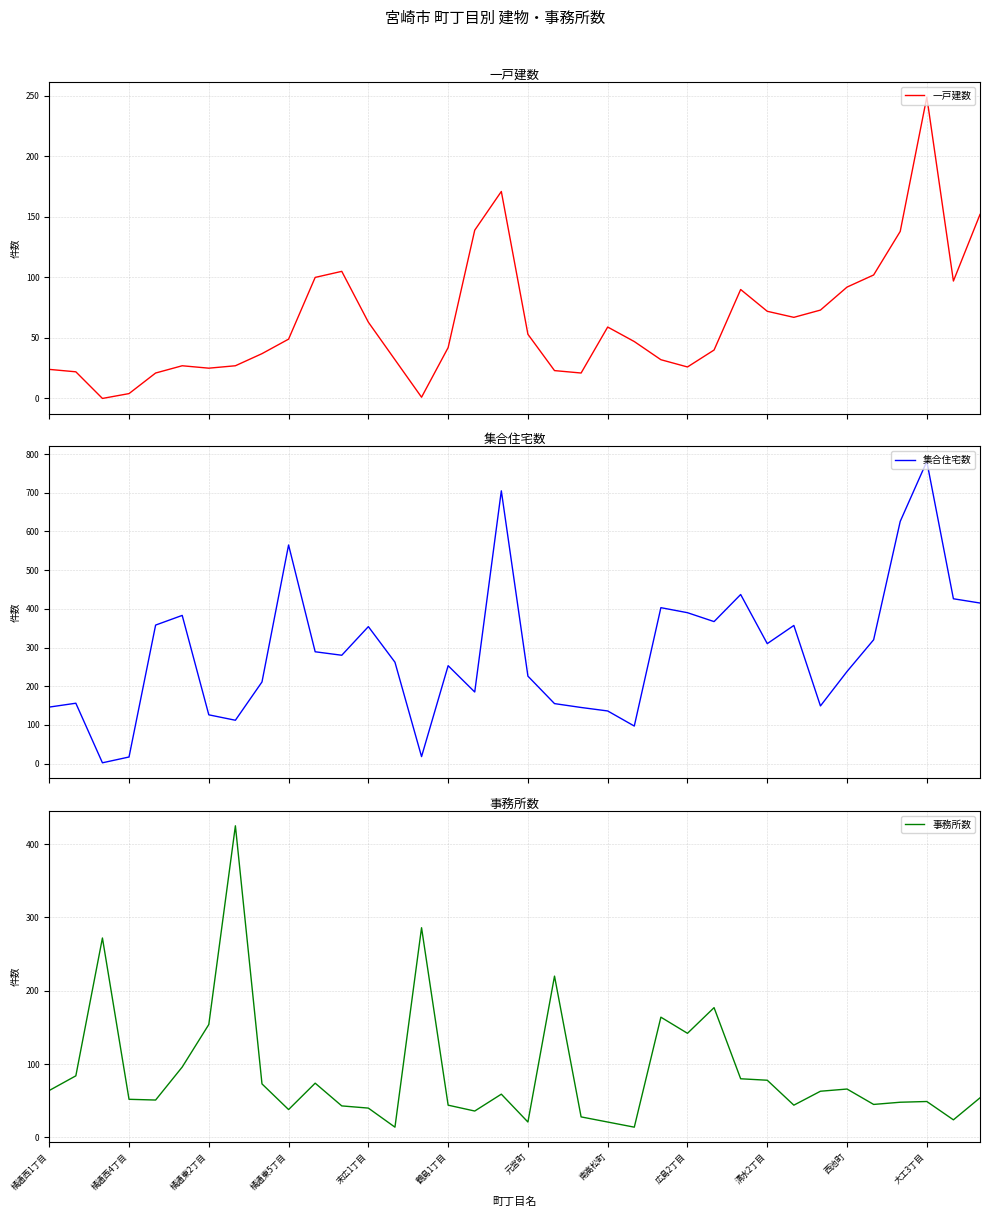

What is the minimum value for 事務所数?

14